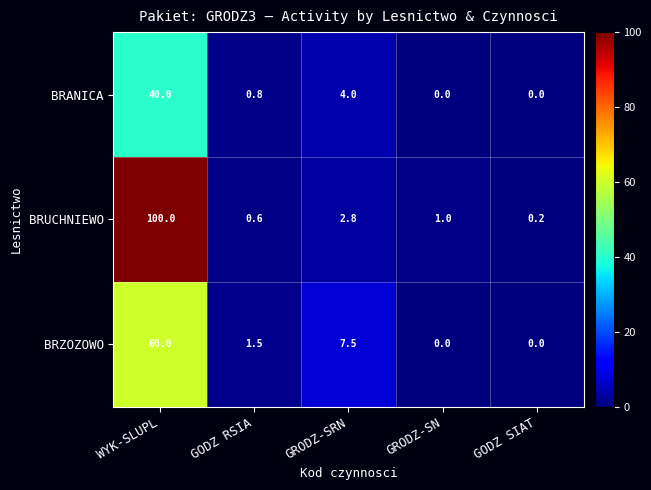

What is the maximum value for BRZOZOWO?

60.0